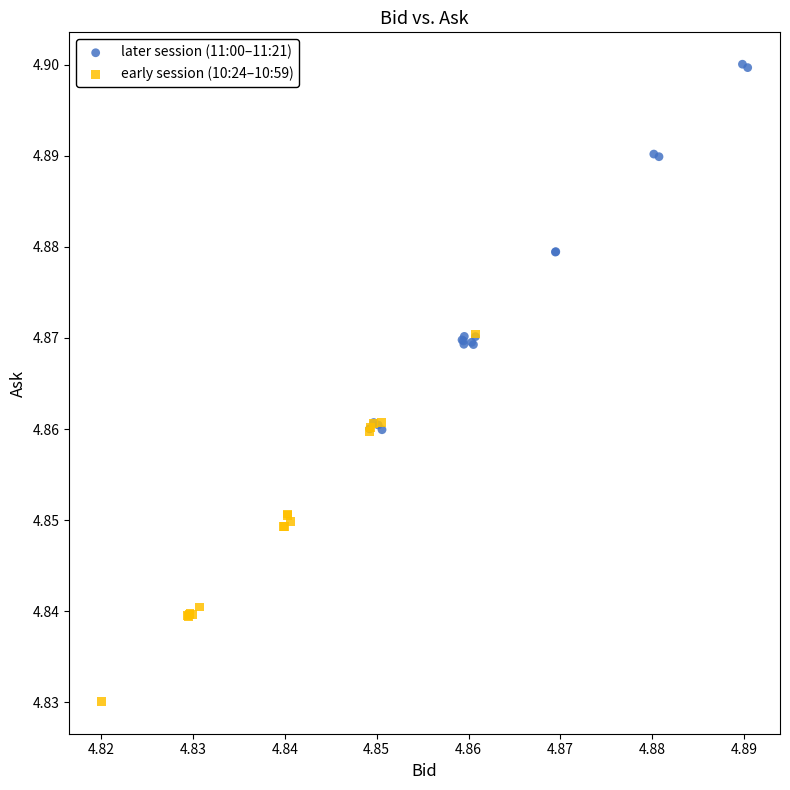

What are all the series names shown in the legend?

later session (11:00–11:21), early session (10:24–10:59)